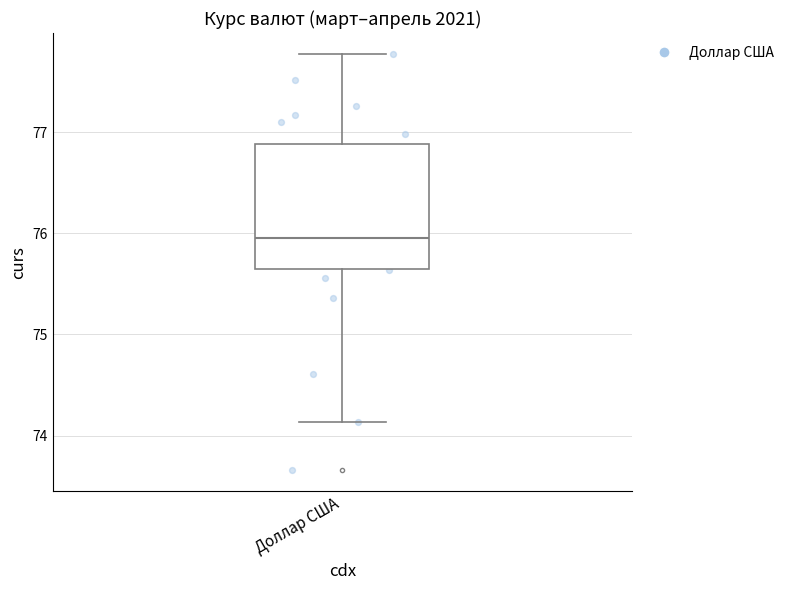

Transcribe this box plot: give where the median line is, the range the box spans, and where the two whiskers end, as read against the y-axis. The values are not printed on the chart, so give them approximately, as read against the axis.

median 76.0, box 75.6 to 76.9, whiskers 74.1 to 77.8